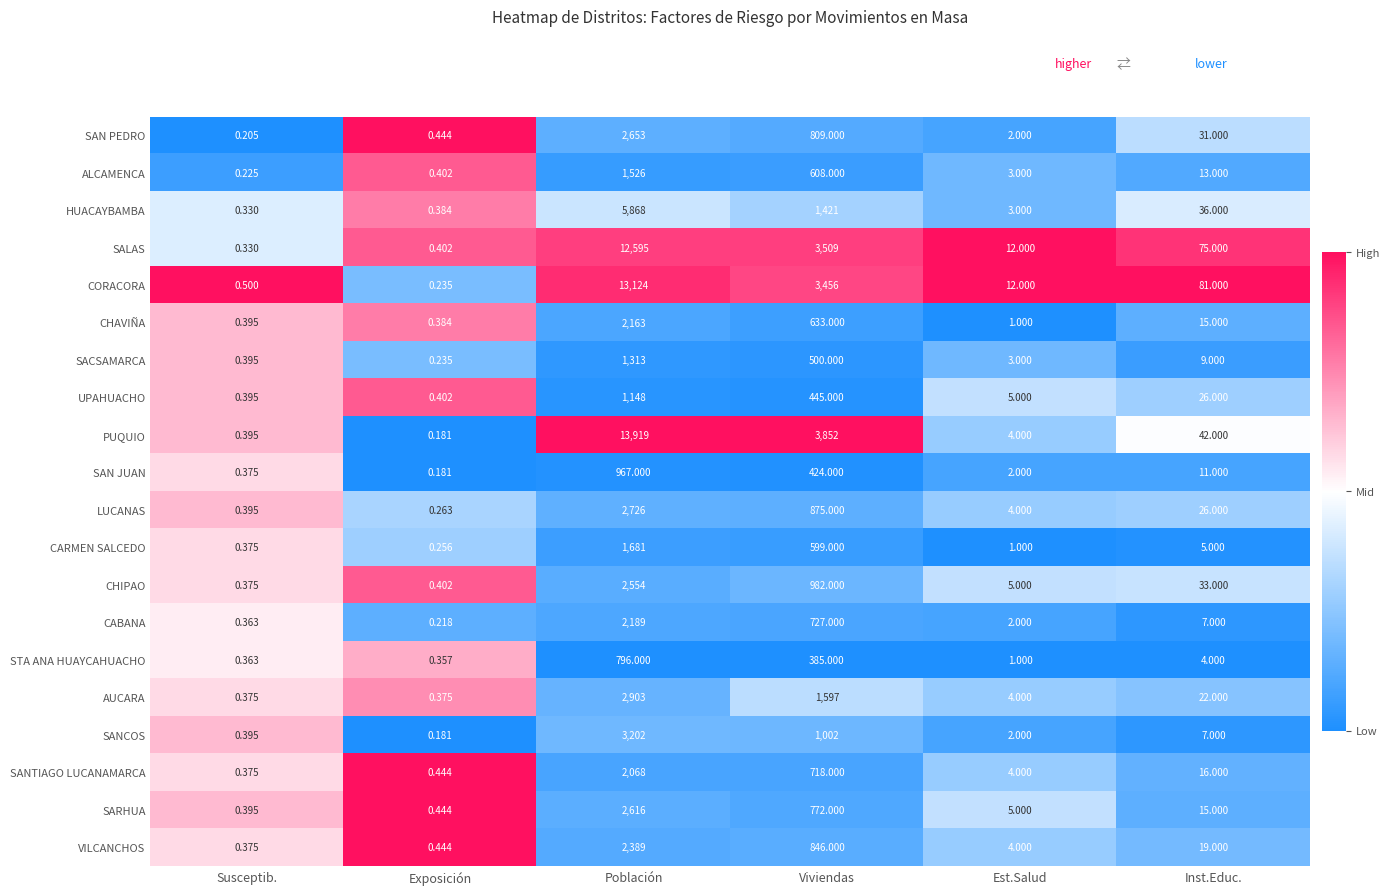

How many series are shown in this chart?

20